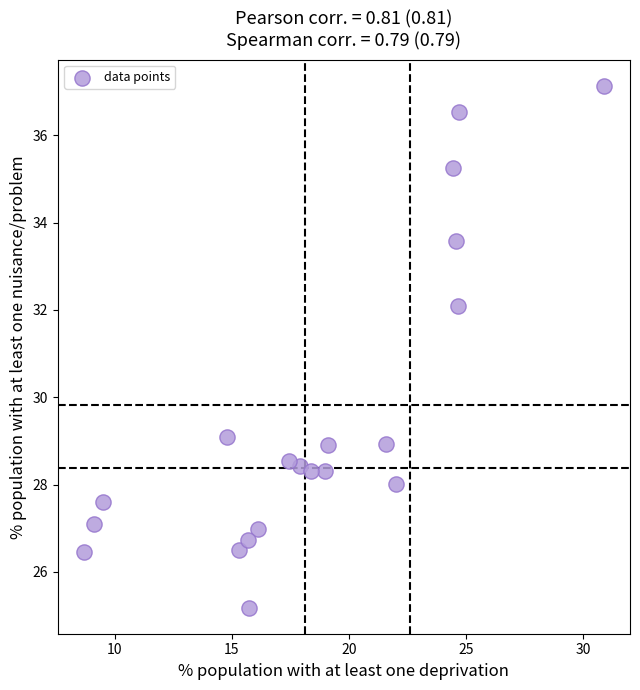

What is the range of Y values (max minus min)?

11.9